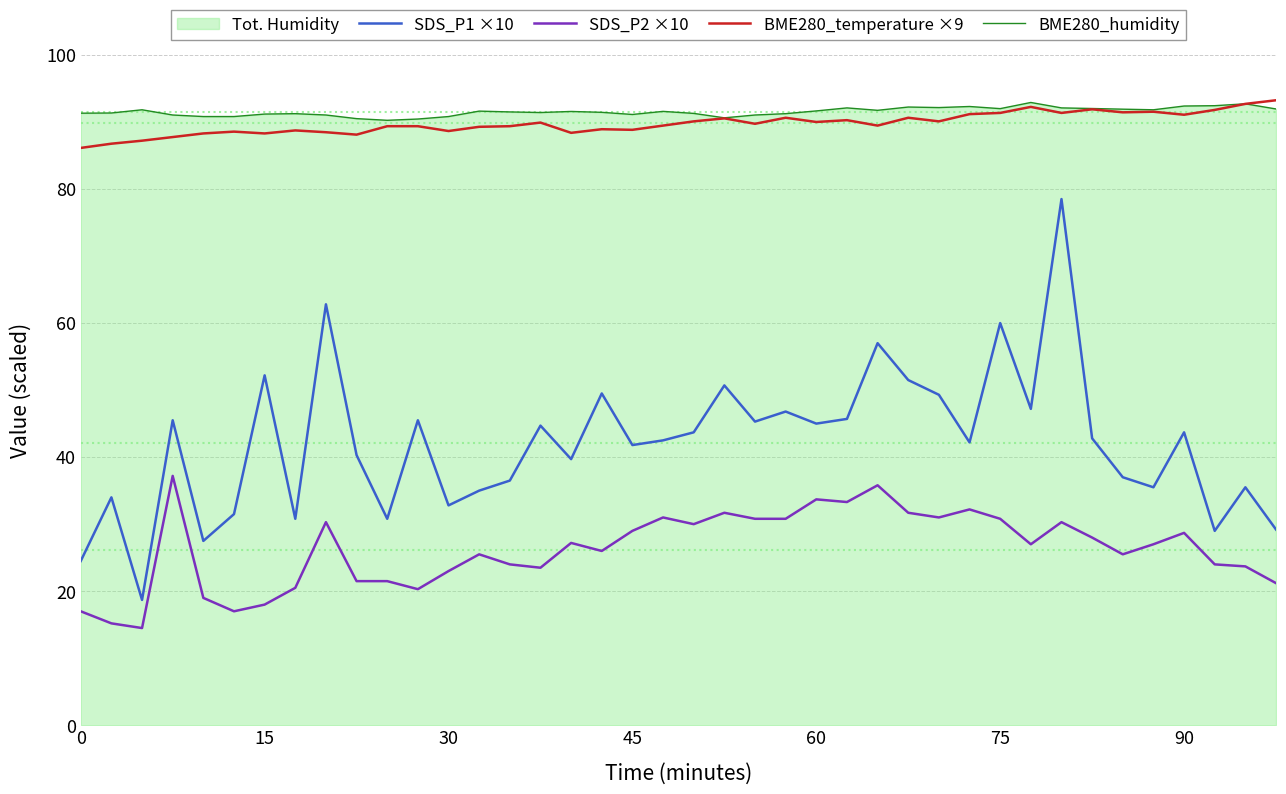

Where is BME280_temperature ×9 nearest to the value 89?

17